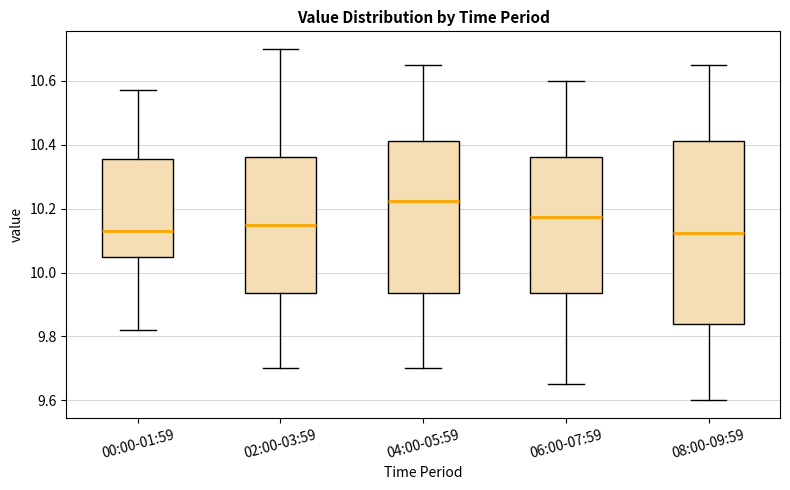

Comparing the boxes themselves (not the whiskers), which one is the tallest?

08:00-09:59